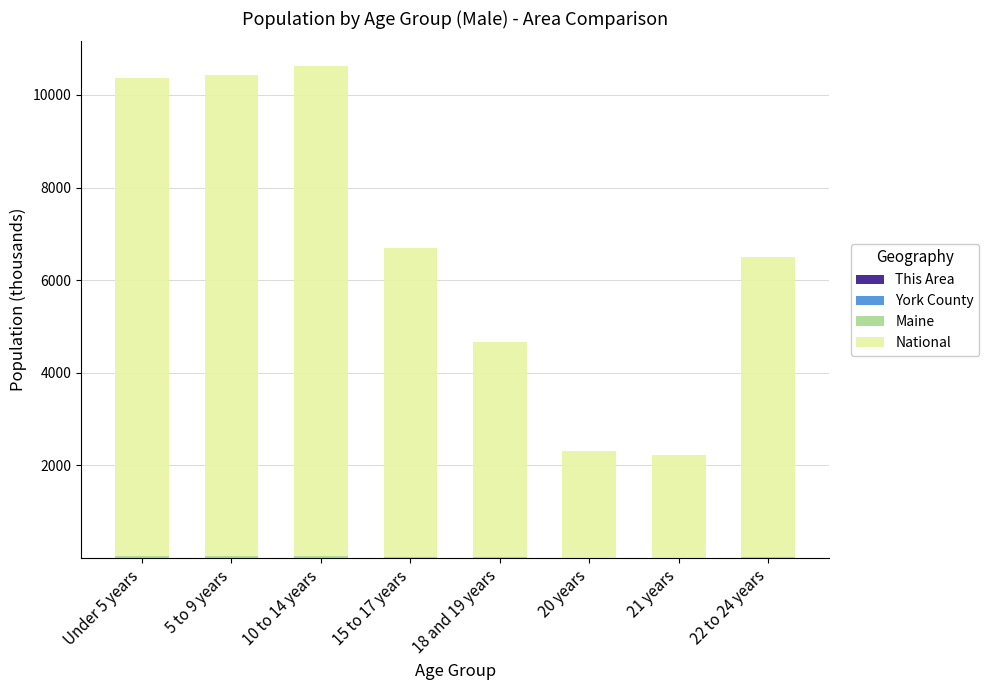

What is the label of the 6th bar from the left?

20 years